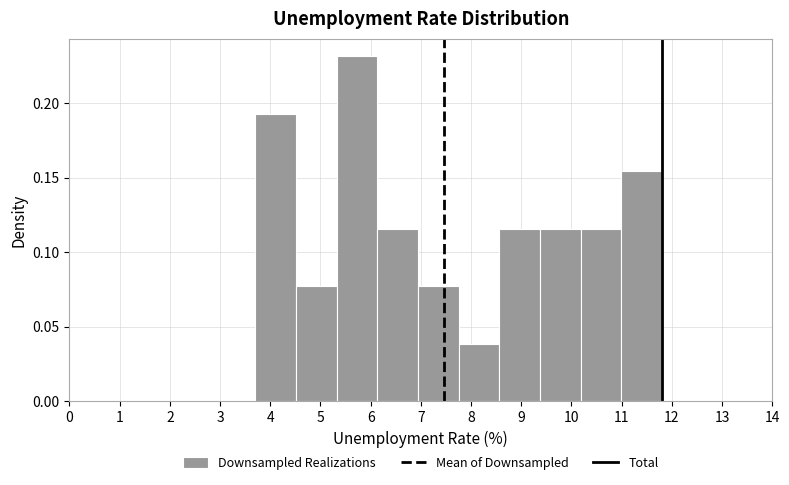

Over which range of the x-axis is the bar tallest?

5.32 to 6.13